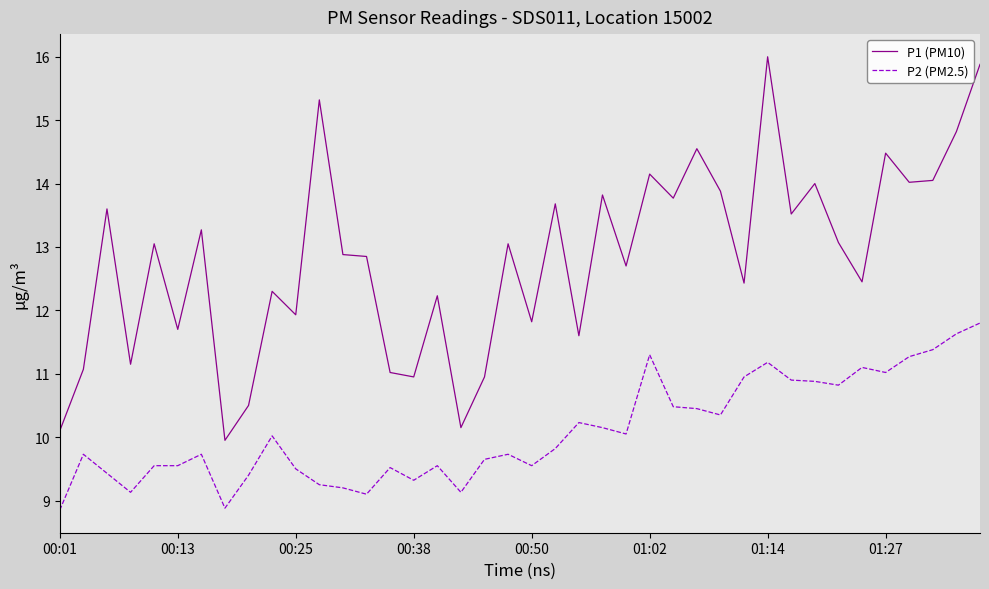

Which series has the widest spread of values?

P1 (PM10)